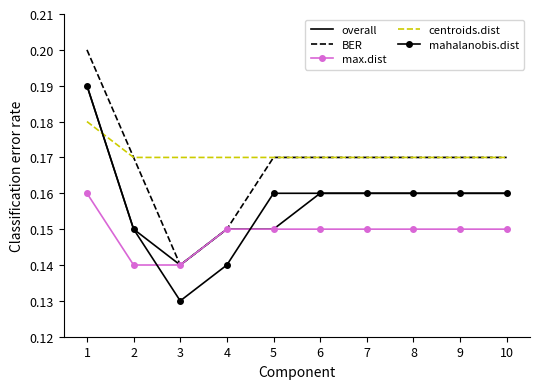

Where is BER nearest to the value 0?

3